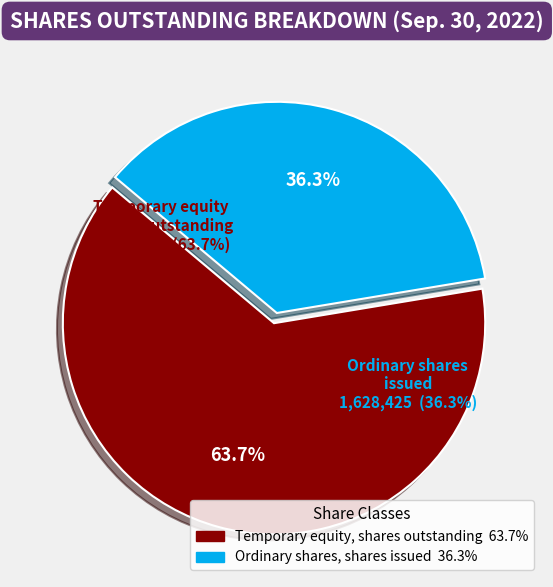

What is the change in value from Temporary equity, shares outstanding to Ordinary shares, shares issued?

-1232458